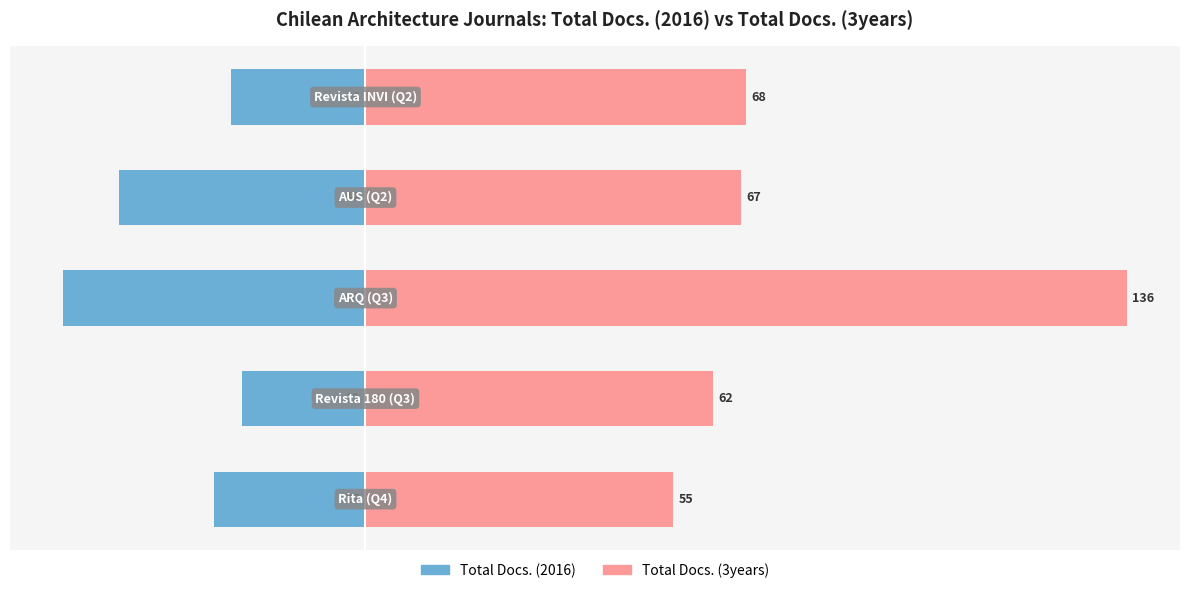

What is the approximate value of Total Docs. (2016) at 4, to the nearest 10?

-20